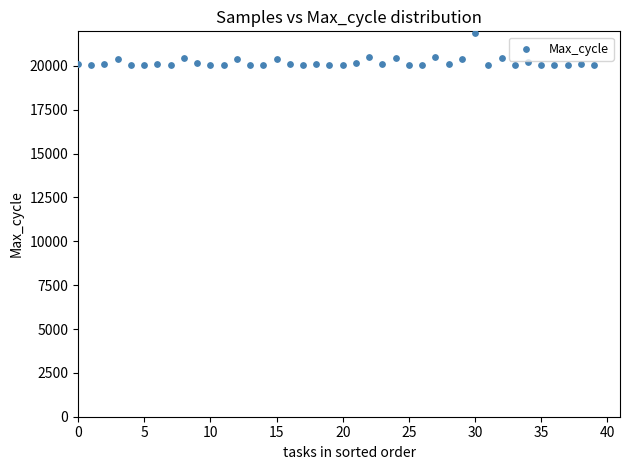

What is the range of Y values (max minus min)?

1839